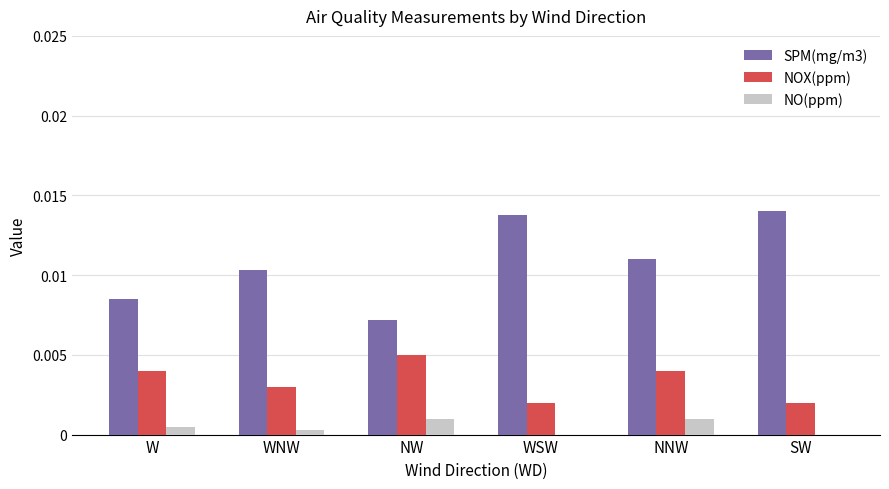

Is the value of NOX(ppm) at NNW greater than the value of SPM(mg/m3) at WSW?

No